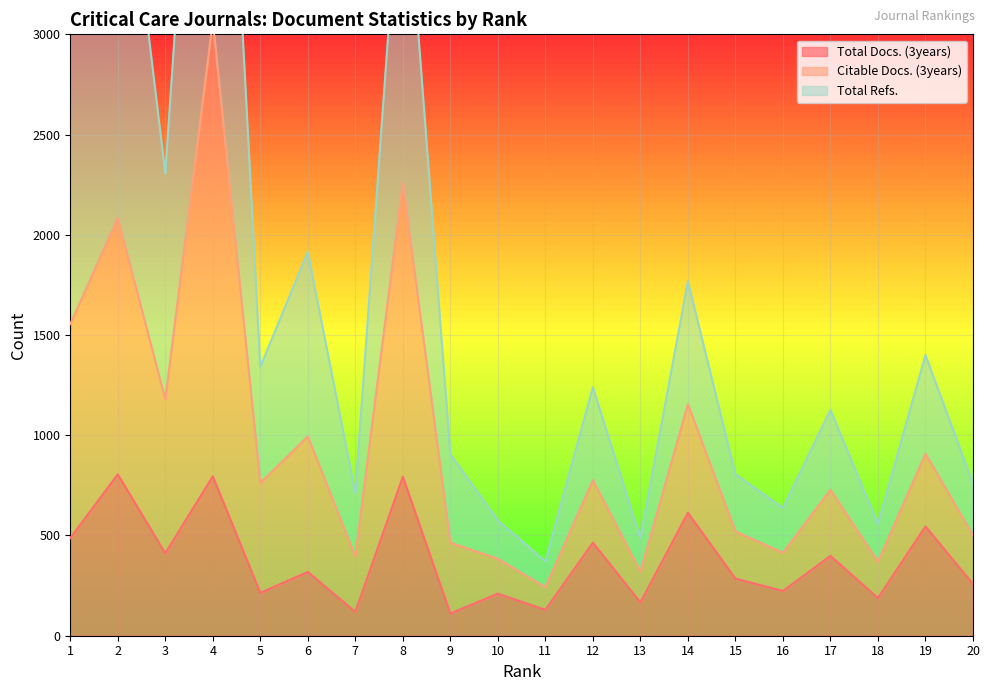

True or false: Total Docs. (3years) and Citable Docs. (3years) intersect in this chart.

False